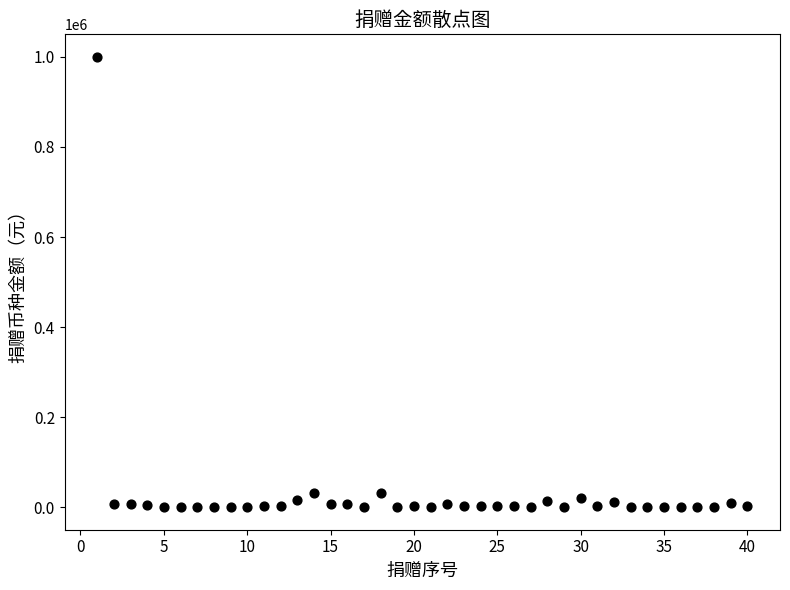

What is the range of Y values (max minus min)?

999900